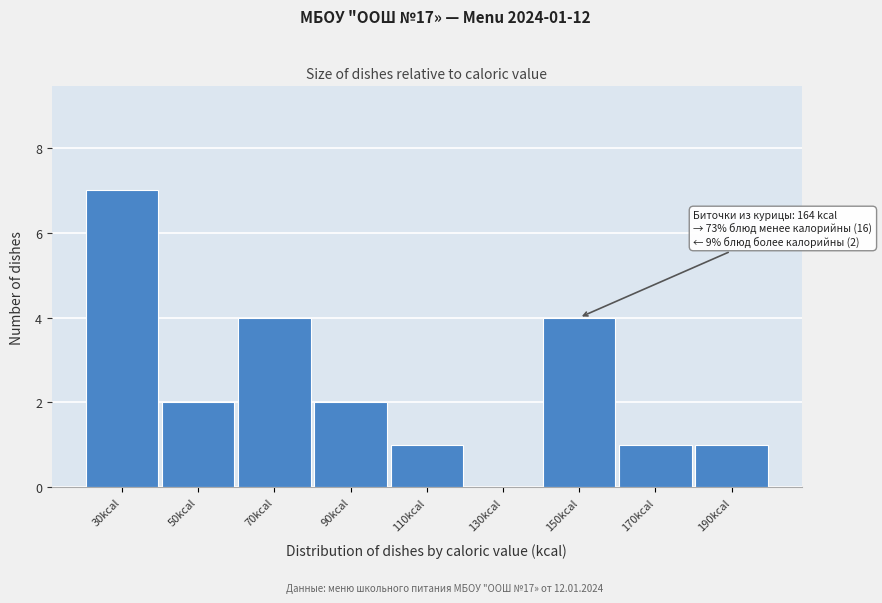

Reading left to right, extract all data points from this chart.

30kcal=7	50kcal=2	70kcal=4	90kcal=2	110kcal=1	130kcal=0	150kcal=4	170kcal=1	190kcal=1